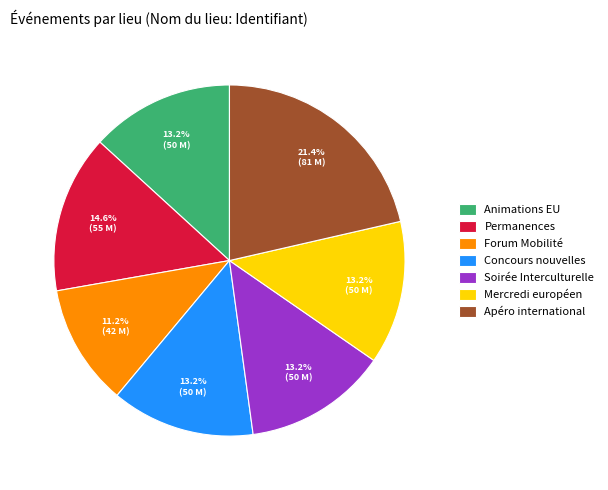

Which slice is the largest?

Apéro international